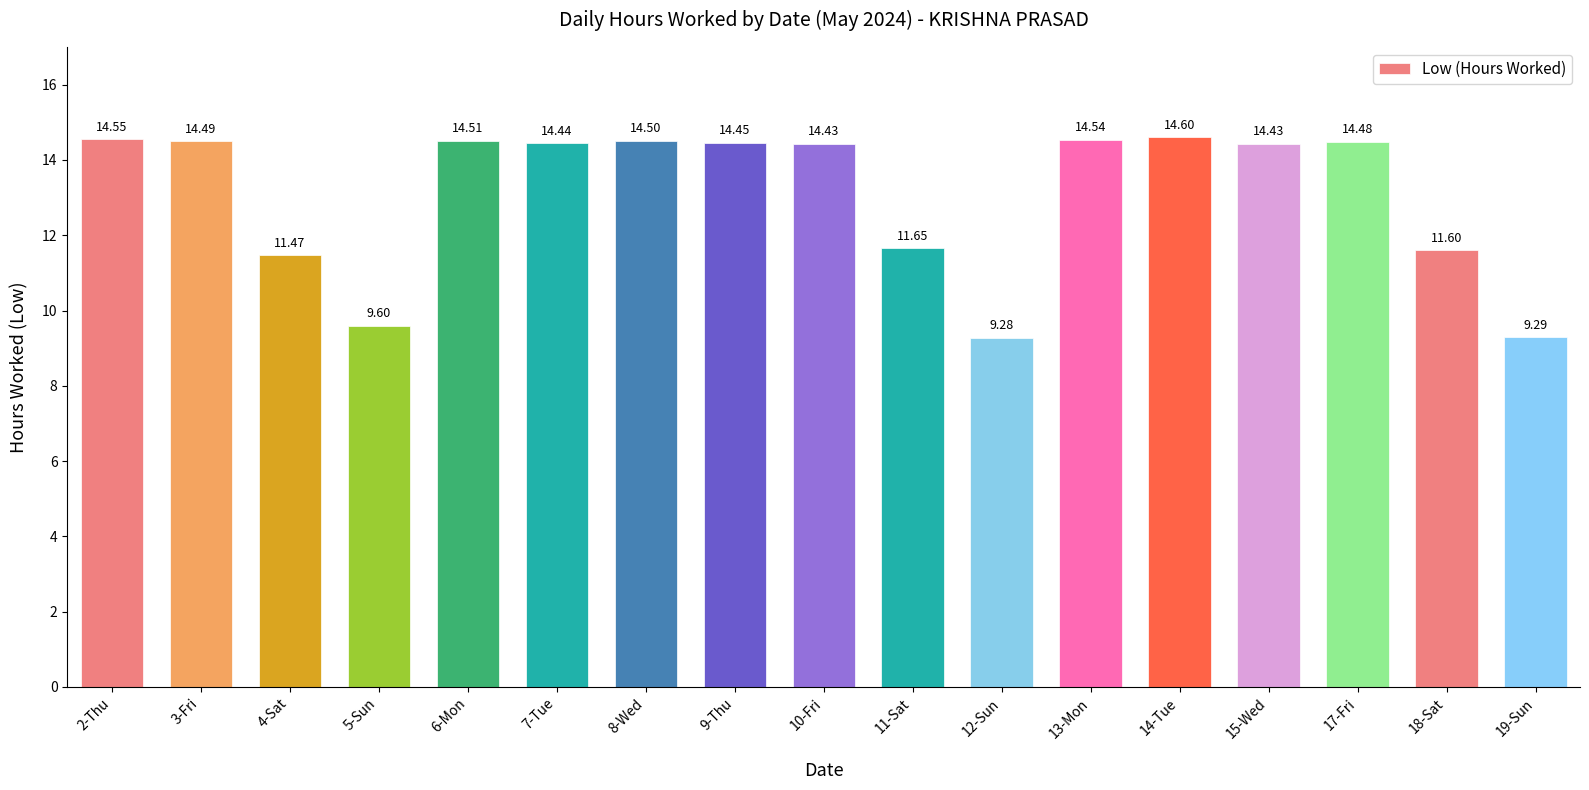

Approximately how many times larger is the value at 10-Fri compared to 3-Fri?

1.0